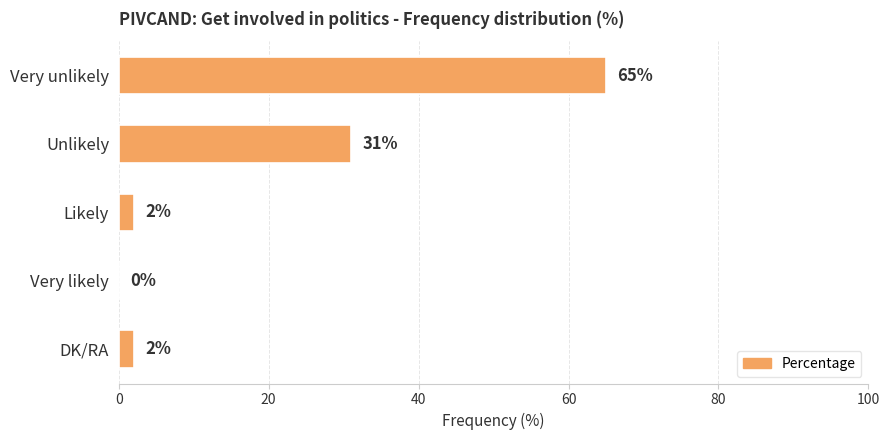

What is the sum of all values?

100